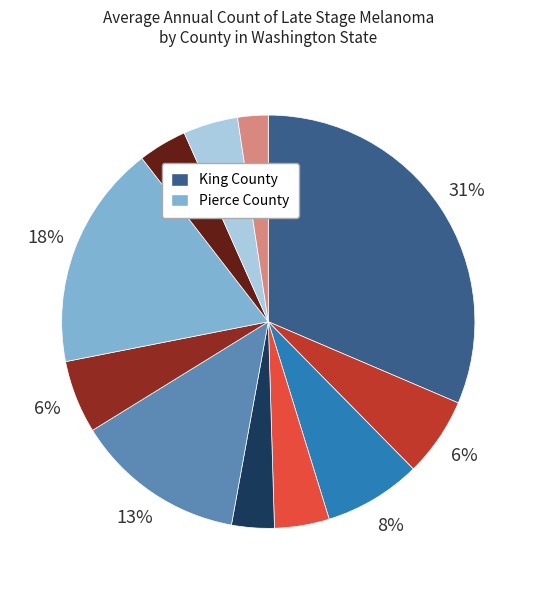

How many segments does this pie chart have?

11